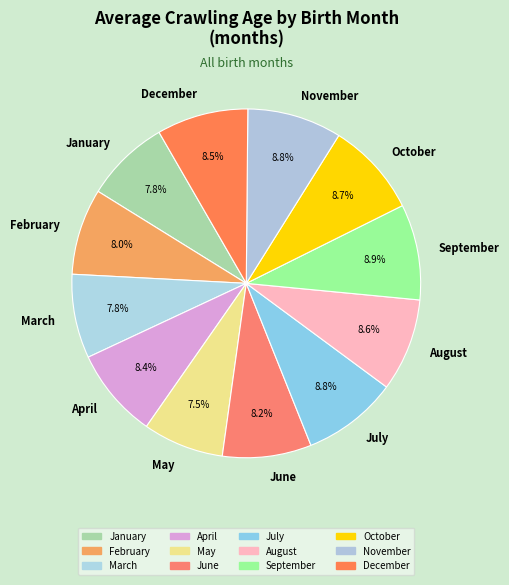

Which has a higher value, May or February?

February